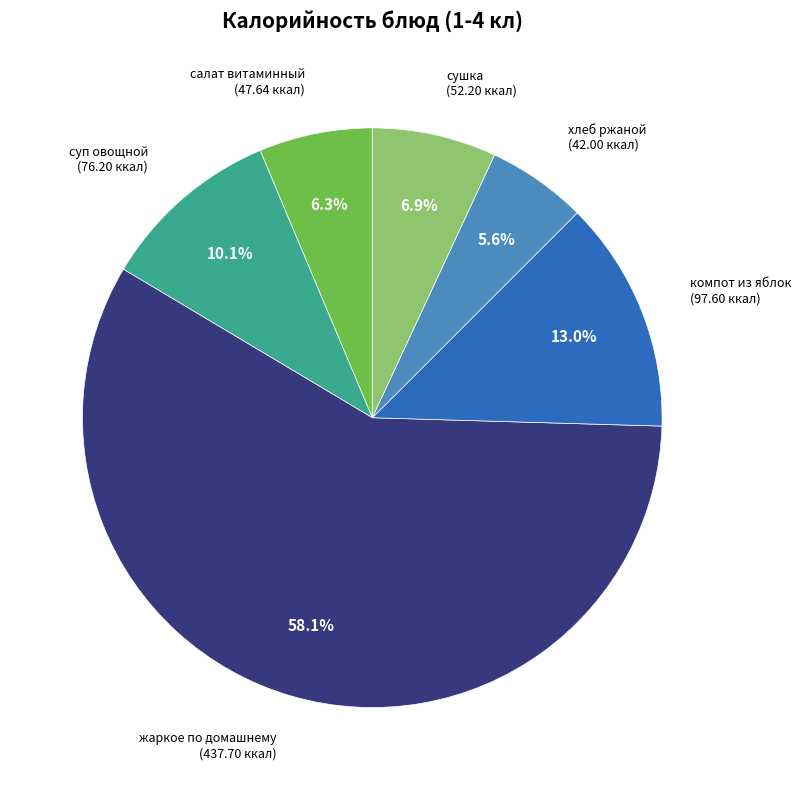

Count the number of slices in the pie.

6